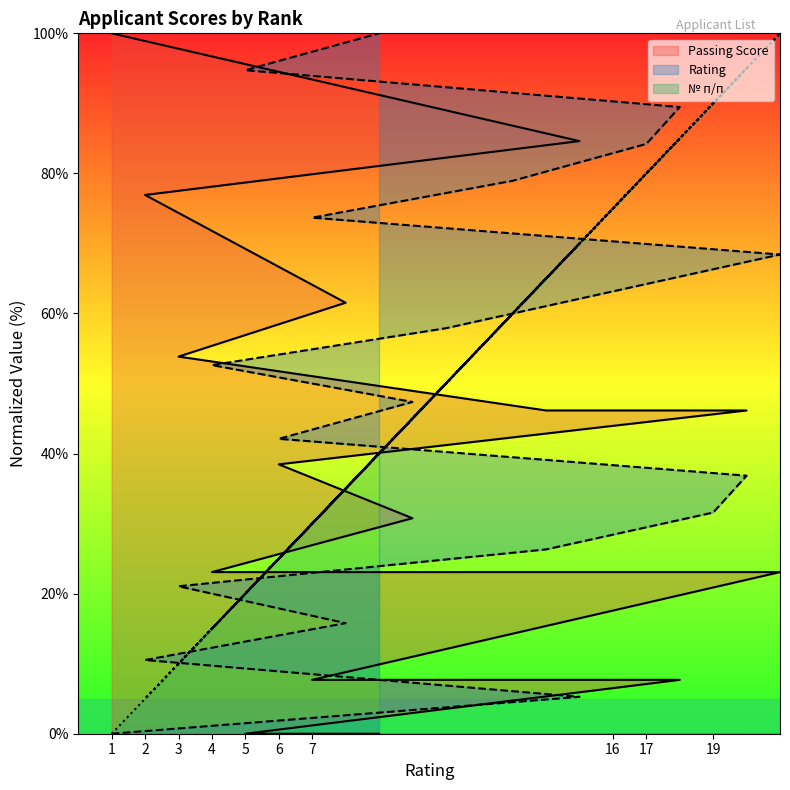

At how many categories does at least one series exceed 62?

14